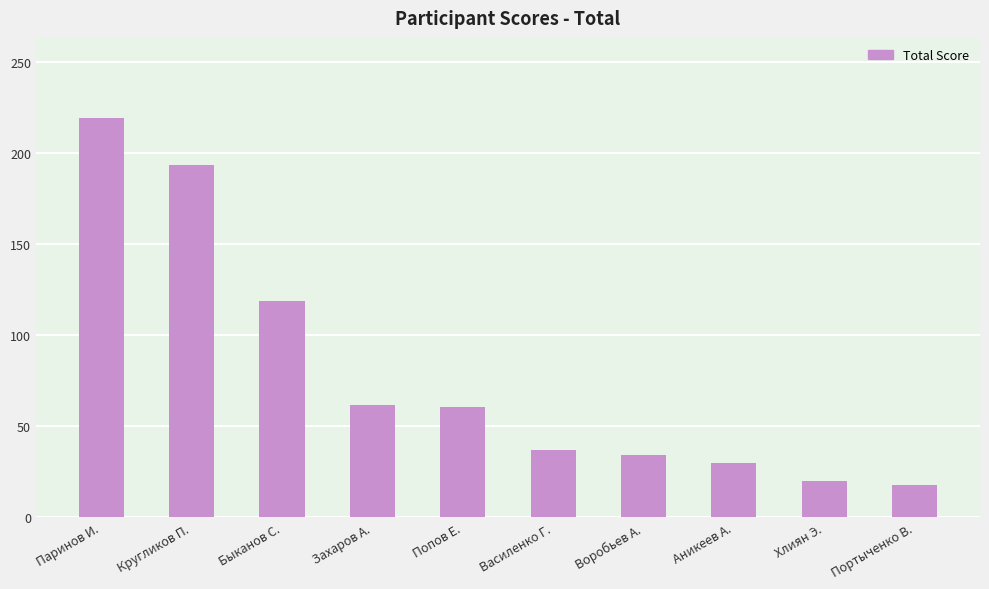

What is the minimum value shown in the chart?

18.0